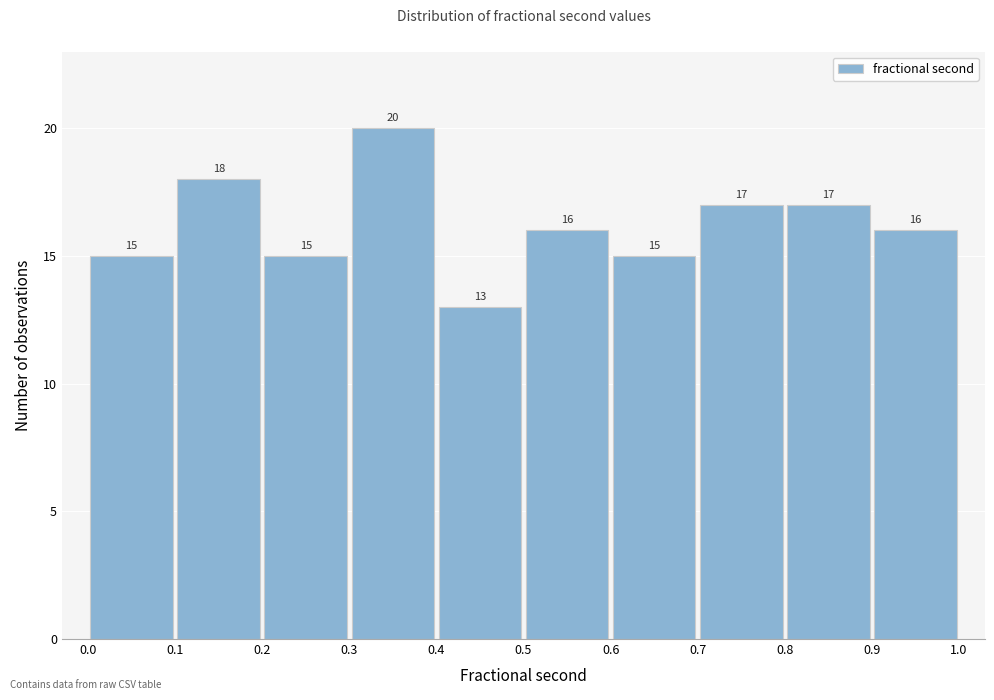

Reading left to right, list every bar in this chart as the range it spans on the x-axis followed by its height.

0.0 to 0.1: 15
0.1 to 0.2: 18
0.2 to 0.3: 15
0.3 to 0.4: 20
0.4 to 0.5: 13
0.5 to 0.6: 16
0.6 to 0.7: 15
0.7 to 0.8: 17
0.8 to 0.9: 17
0.9 to 1.0: 16